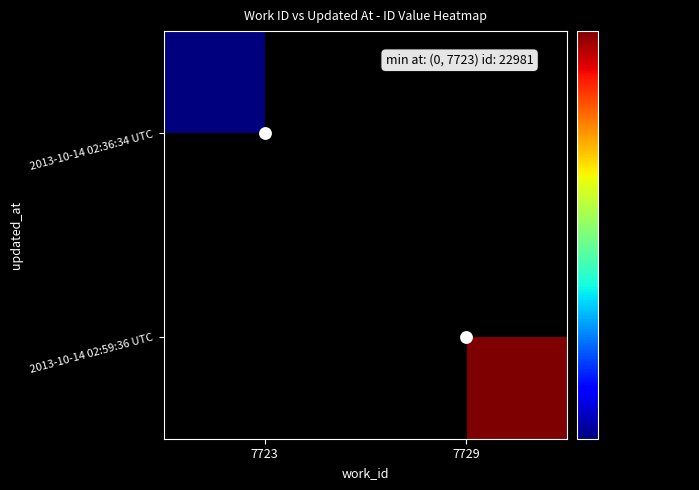

How many positive values does the Data Points series have?

1